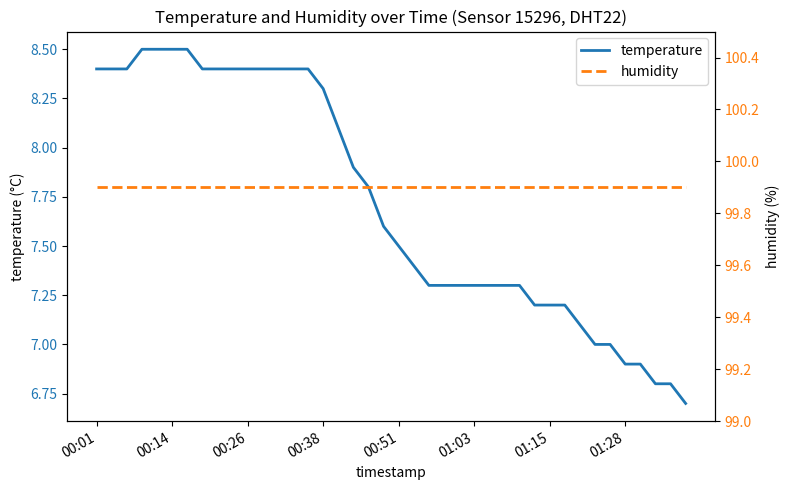

The humidity series shows 99.9 at 31. True or false?

True